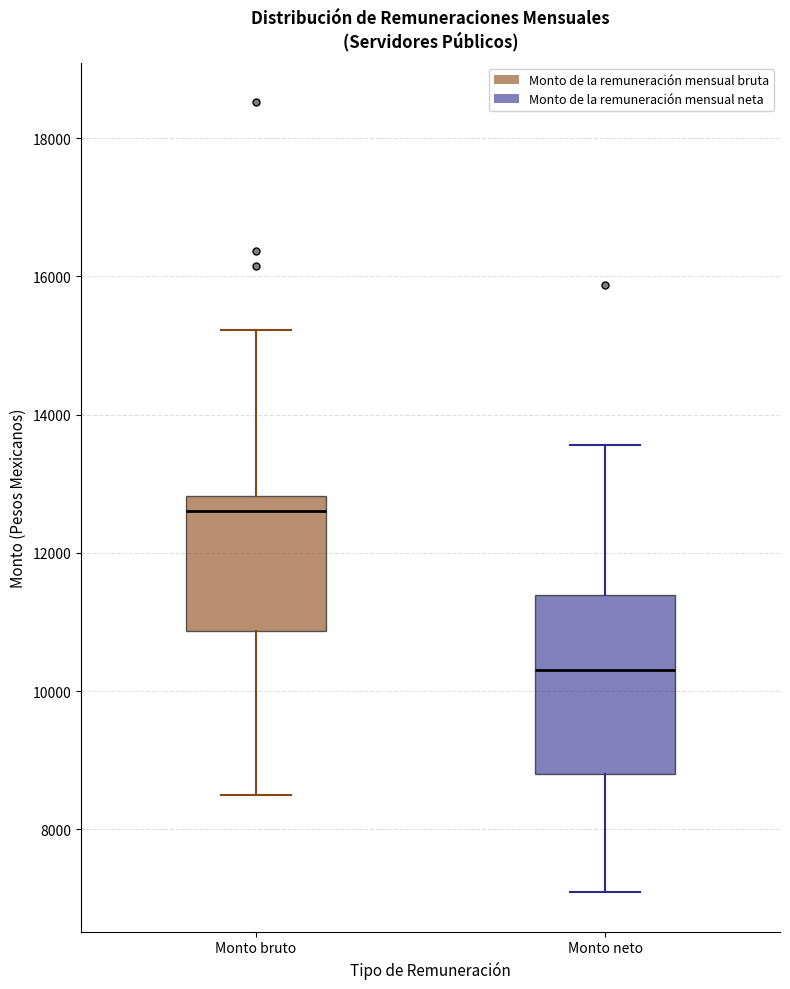

Reading left to right, transcribe this box plot: for each box, give where its median line is, the range the box spans, and where its two whiskers end, as read against the y-axis. The values are not printed on the chart, so give them approximately, as read against the axis.

Monto bruto: median 12600, box 10800 to 12800, whiskers 8600 to 15200
Monto neto: median 10400, box 8800 to 11400, whiskers 7000 to 13600